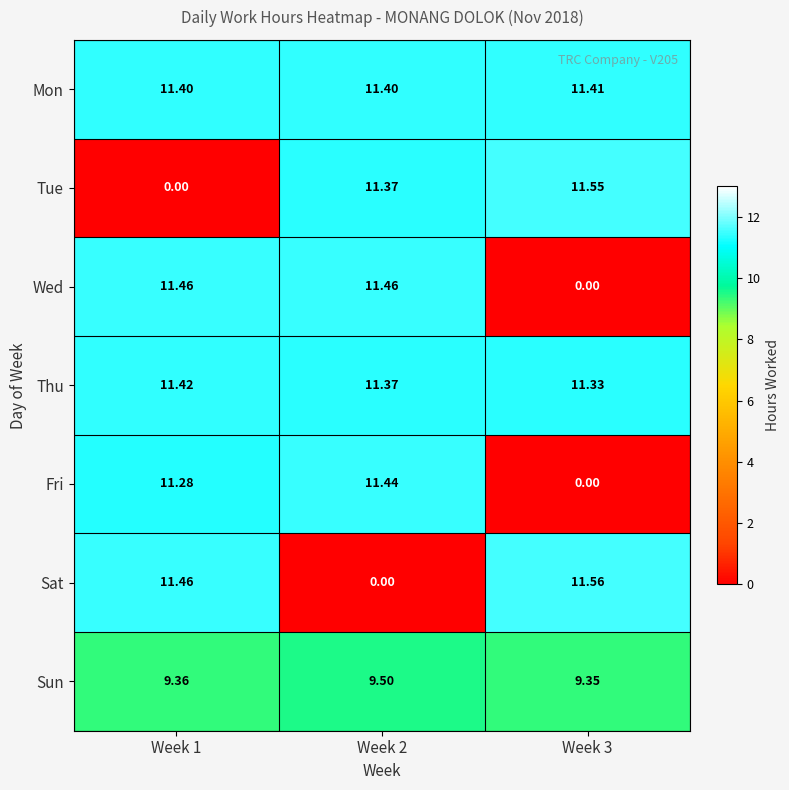

Rank the series by their maximum value, from lowest to highest.

Sun, Mon, Thu, Fri, Wed, Tue, Sat